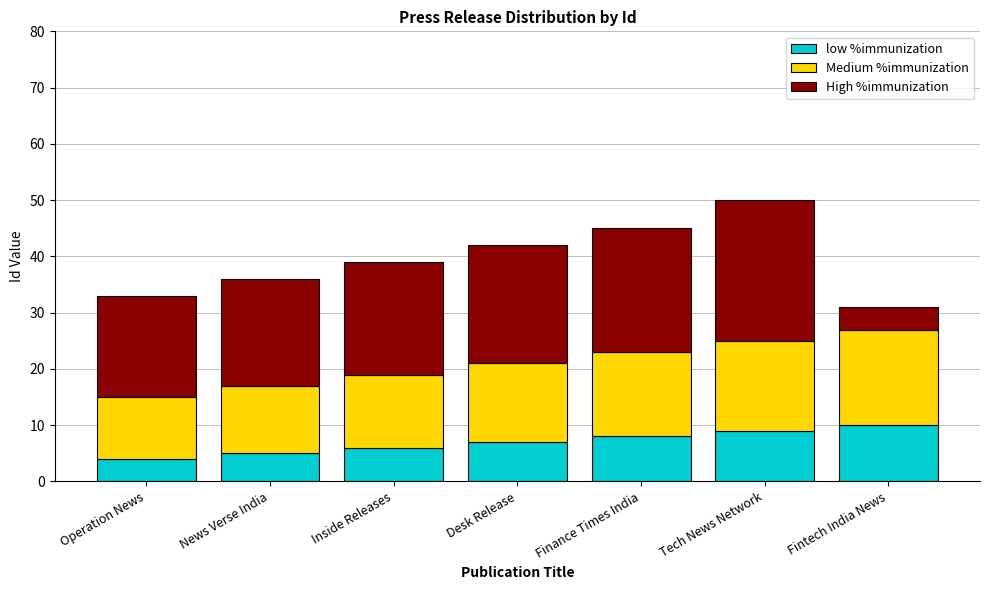

What is the sum of all low %immunization values?

49